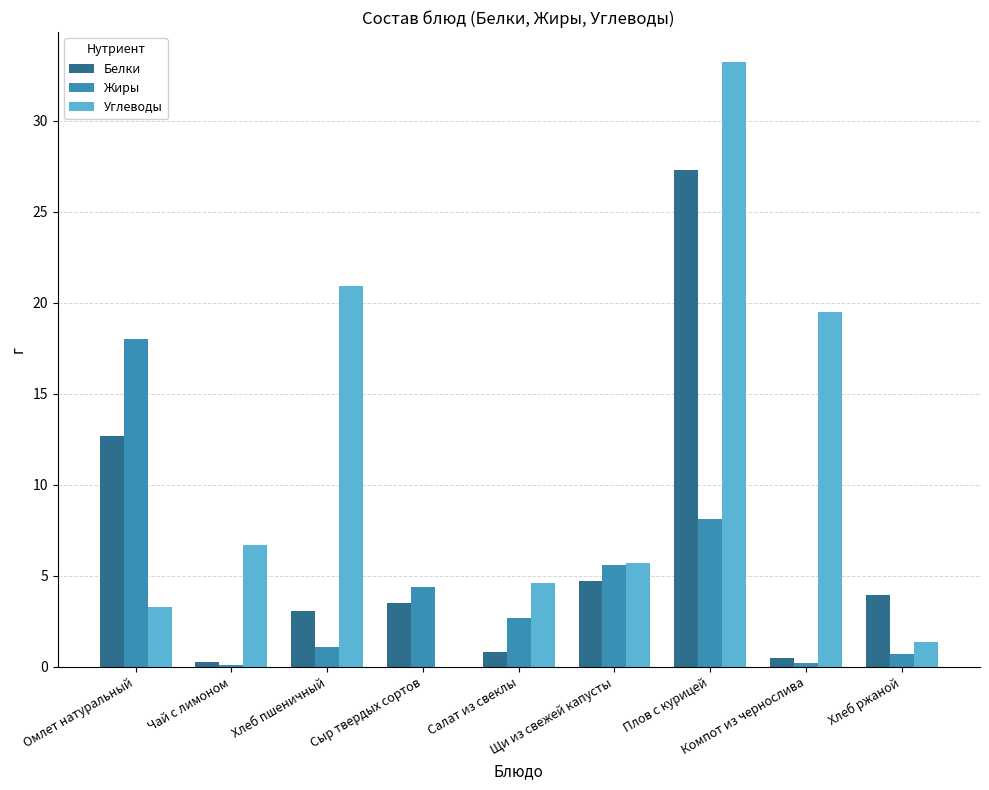

How many series are shown in this chart?

3